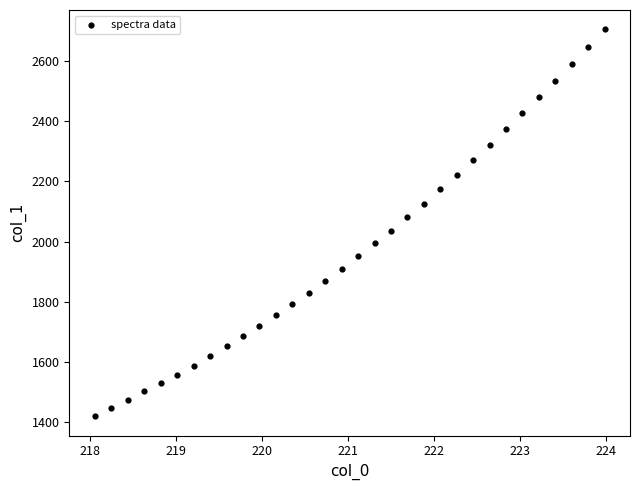

What is the range of Y values (max minus min)?

1287.4